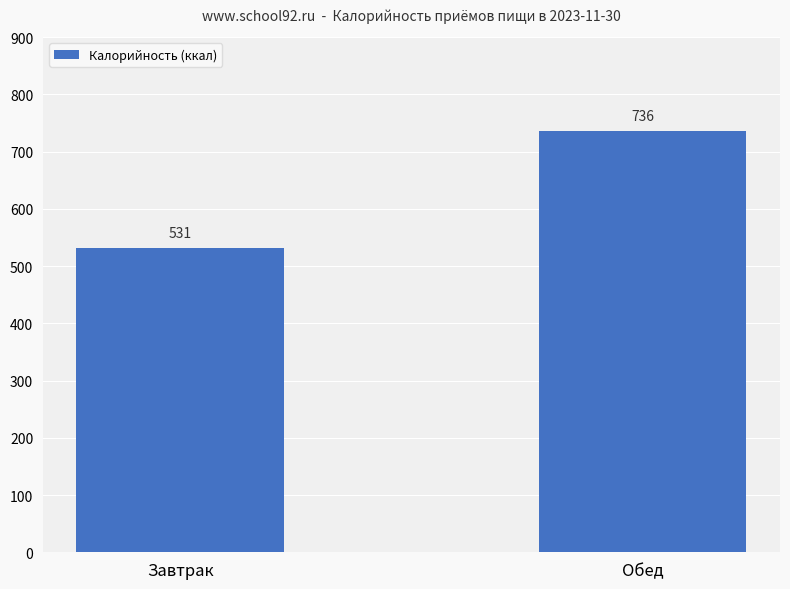

What is the value of the 2nd bar from the left?

735.8